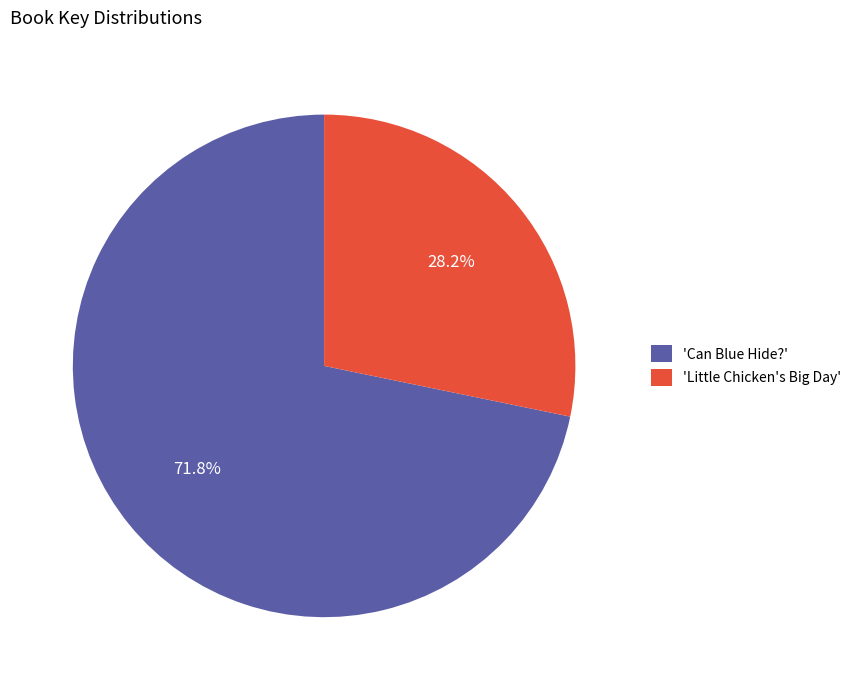

To the nearest percent, what is the difference between the largest and smallest slice percentages?

44%